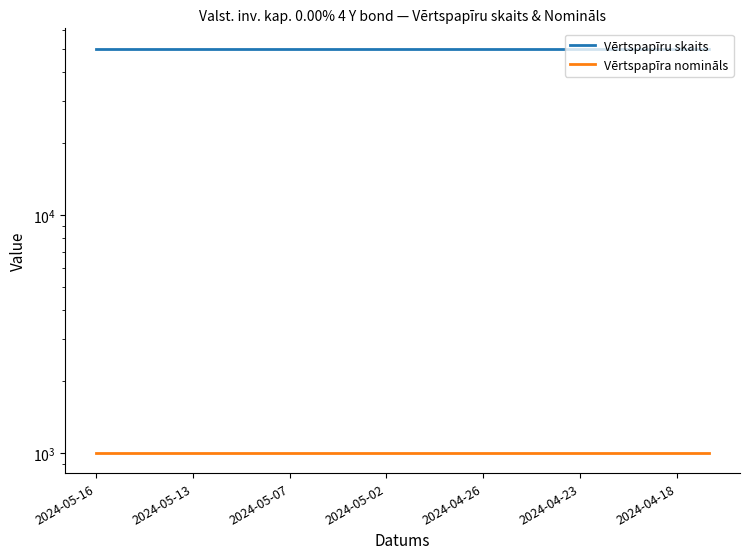

True or false: Vērtspapīra nomināls has more than 2 interior local peaks.

False